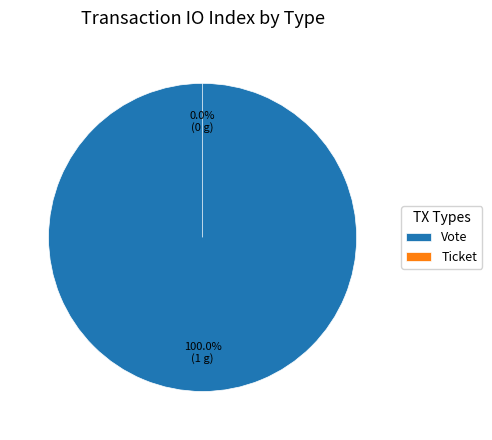

Which slice is the largest?

Vote